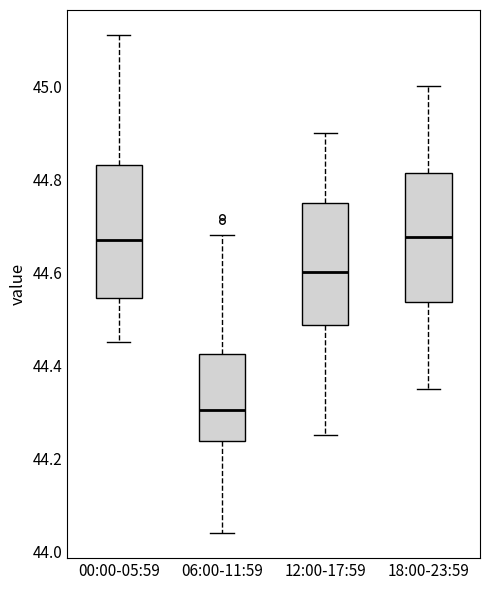

Reading left to right, read every box against the y-axis: the position of its median line, the range the box covers, and the ends of its whiskers. The values are not printed on the chart, so give them approximately, as read against the axis.

00:00-05:59: median 44.68, box 44.54 to 44.84, whiskers 44.46 to 45.12
06:00-11:59: median 44.30, box 44.24 to 44.42, whiskers 44.04 to 44.68
12:00-17:59: median 44.60, box 44.48 to 44.76, whiskers 44.26 to 44.90
18:00-23:59: median 44.68, box 44.54 to 44.82, whiskers 44.36 to 45.00